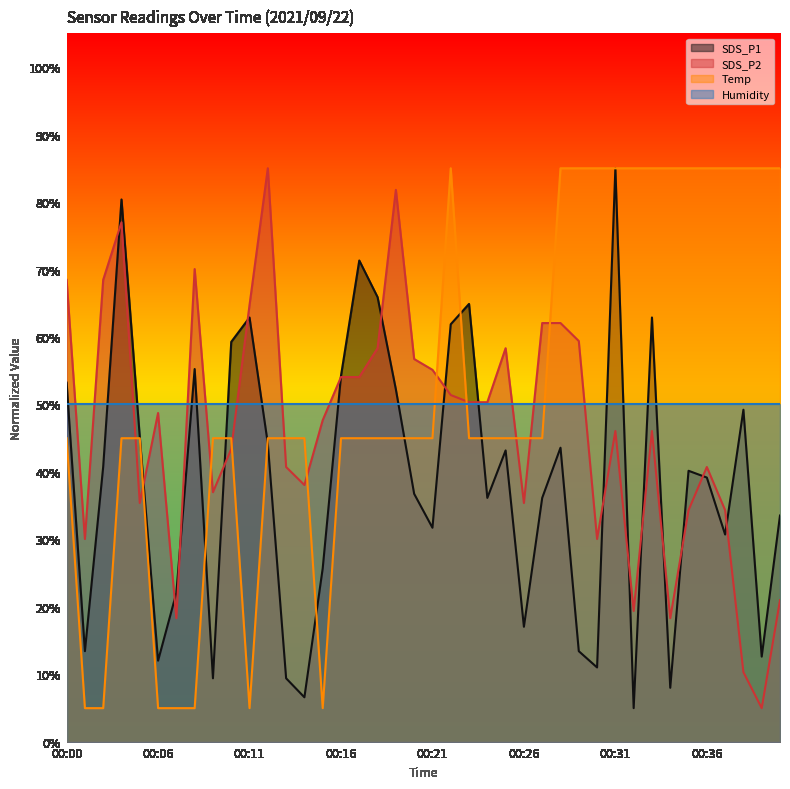

Which series ends up on top after the final intersection of SDS_P1 and SDS_P2?

SDS_P1